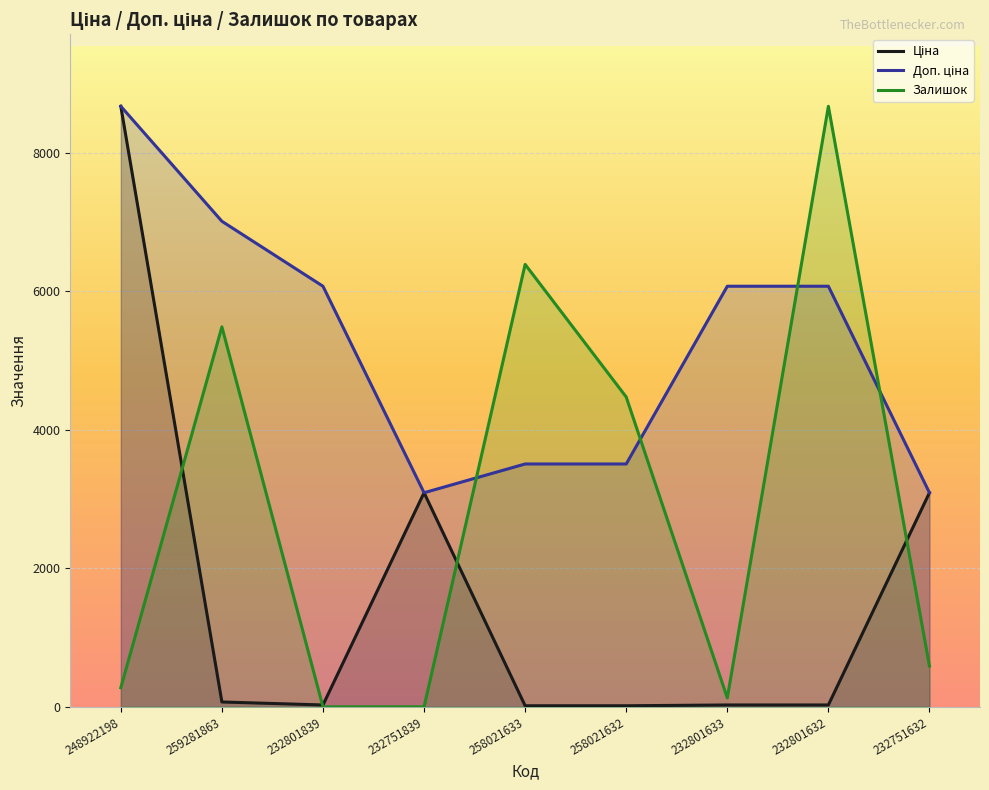

Read the Доп. ціна value at 258021632.

3506.0